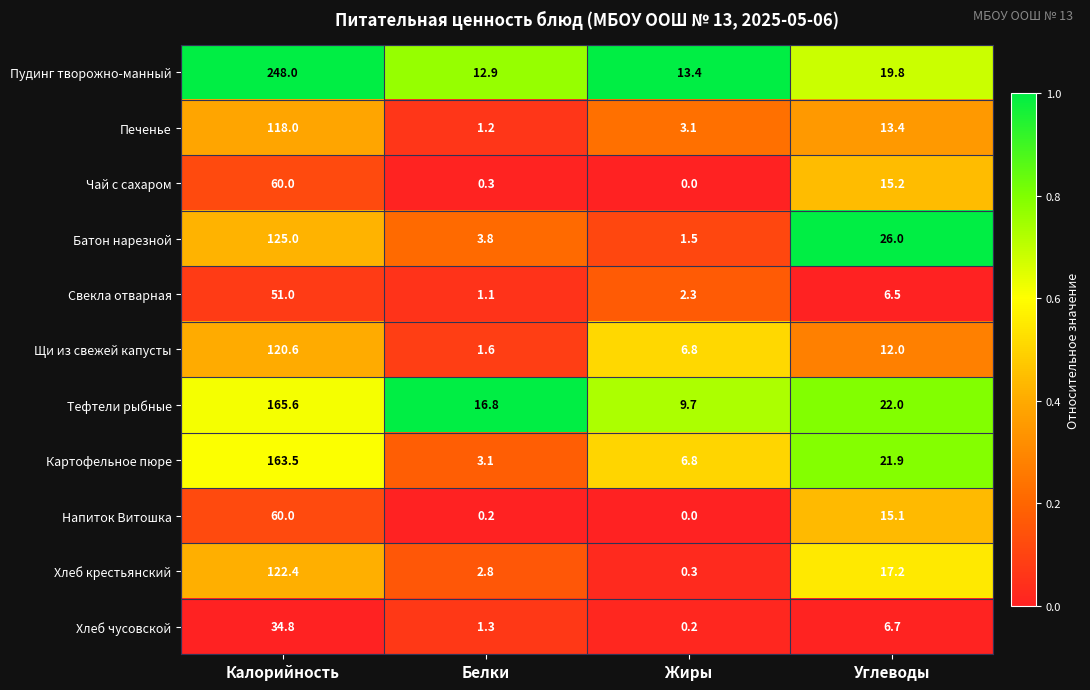

What is the approximate value of Хлеб чусовской at Белки?

1.3